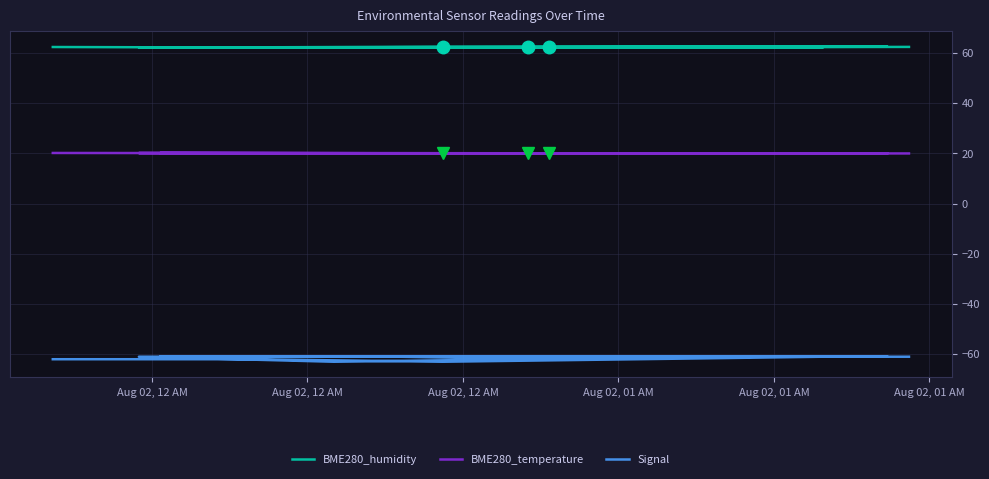

What is the average value of the BME280_humidity series?

62.4